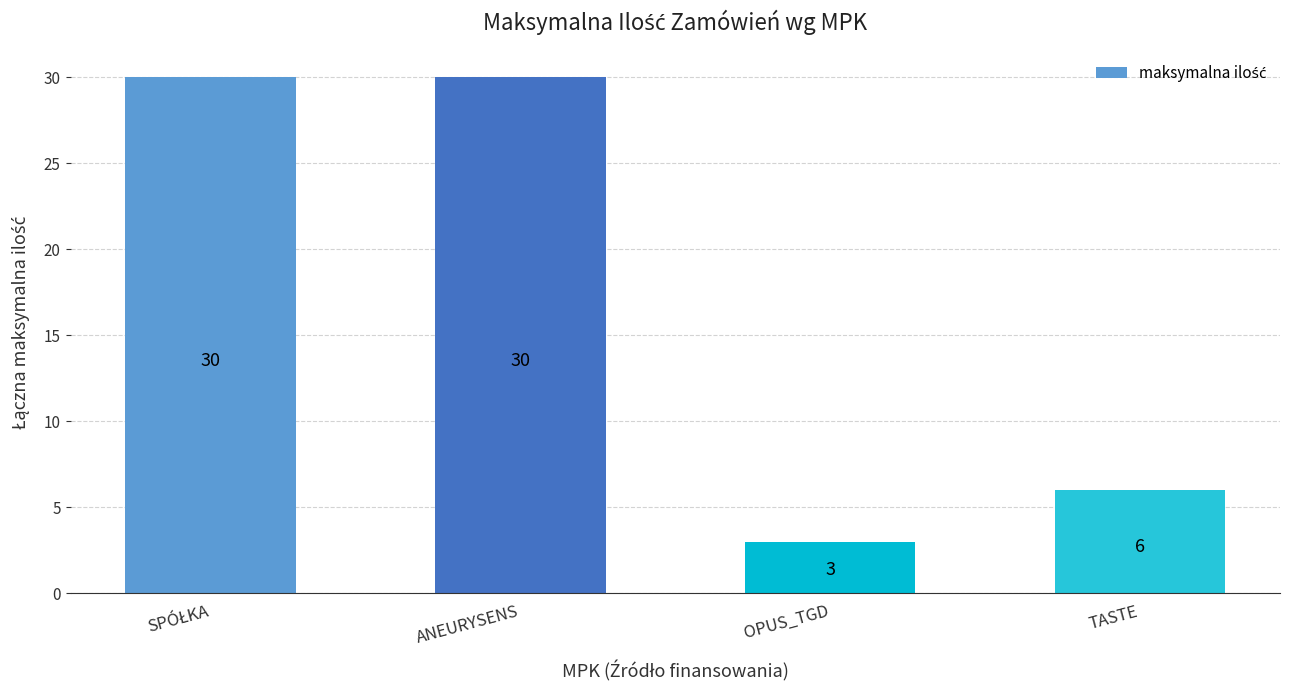

What is the smallest value displayed?

3